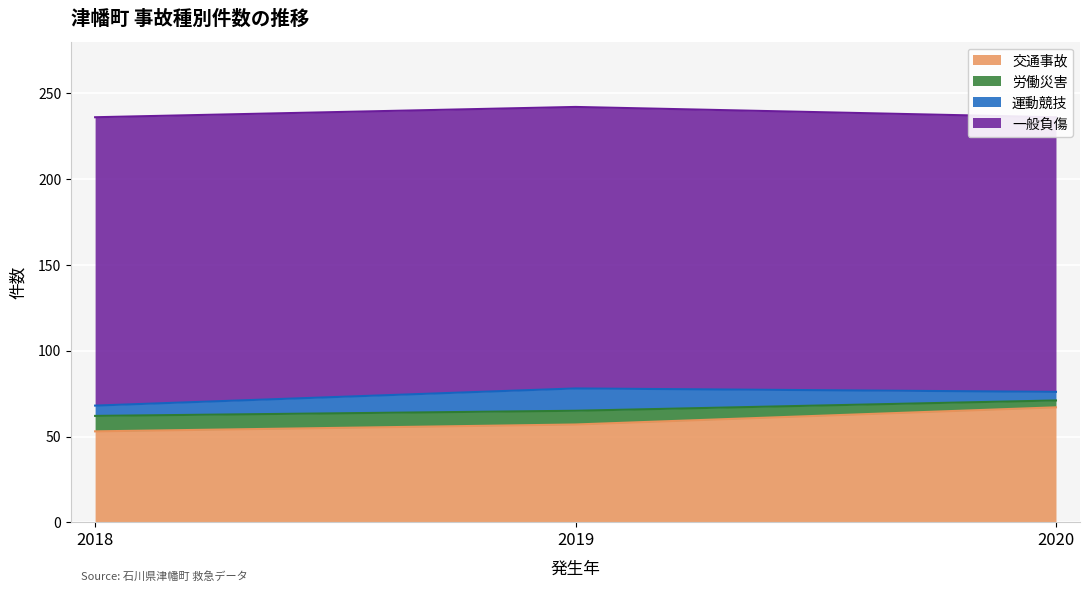

Is it true that 交通事故 equals 53 at 2018?

True